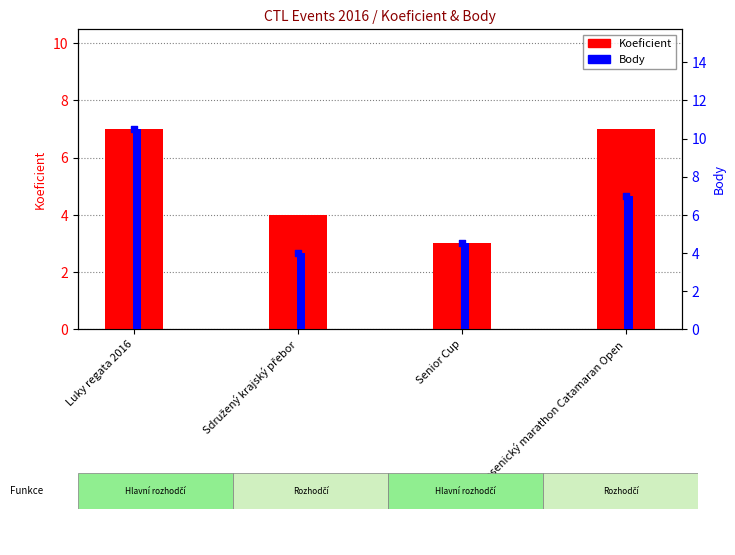

What is the total value across all series at Jesenický marathon Catamaran Open?

14.0